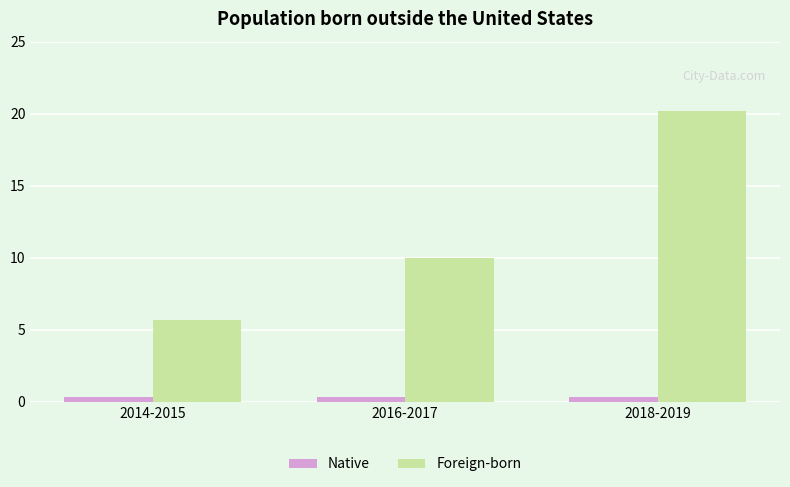

What are all the series names shown in the legend?

Native, Foreign-born